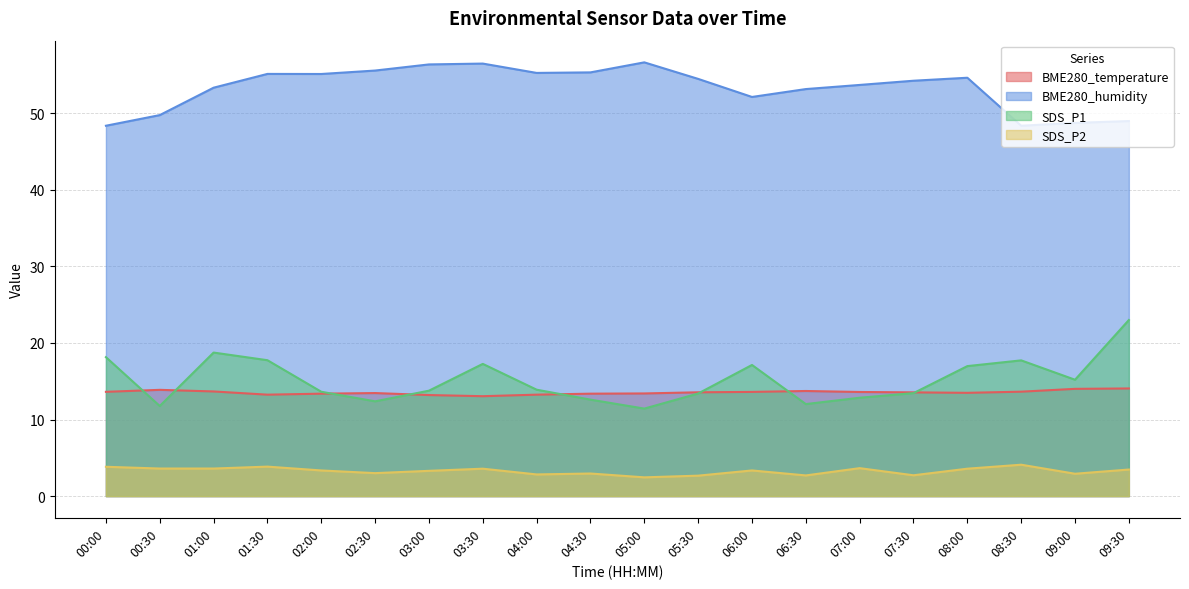

What is the difference between the second highest and second lowest values in the SDS_P1 series?

7.0